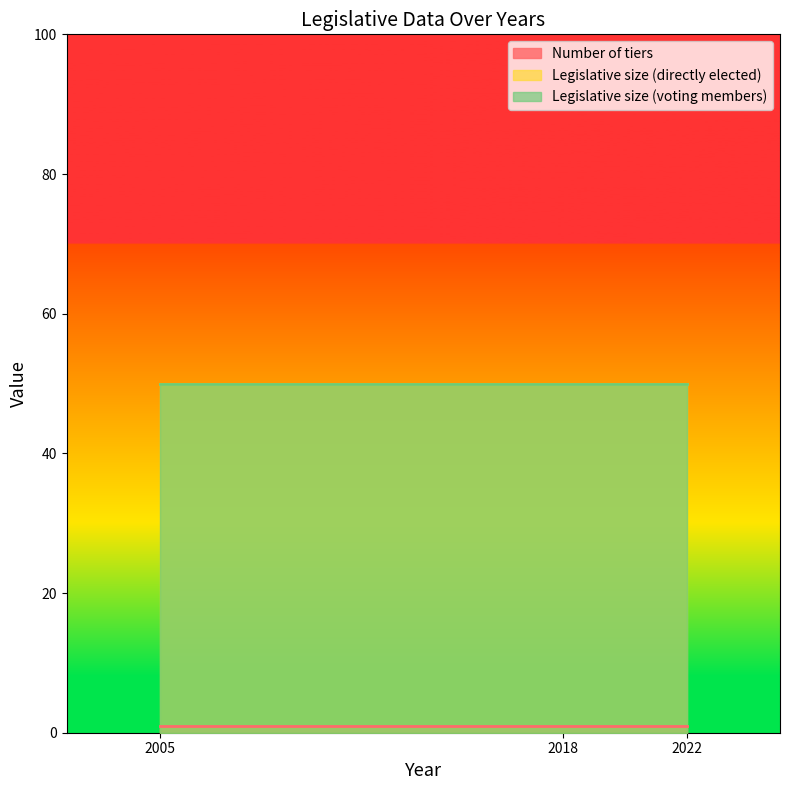

Where is Number of tiers nearest to the value 1?

2005